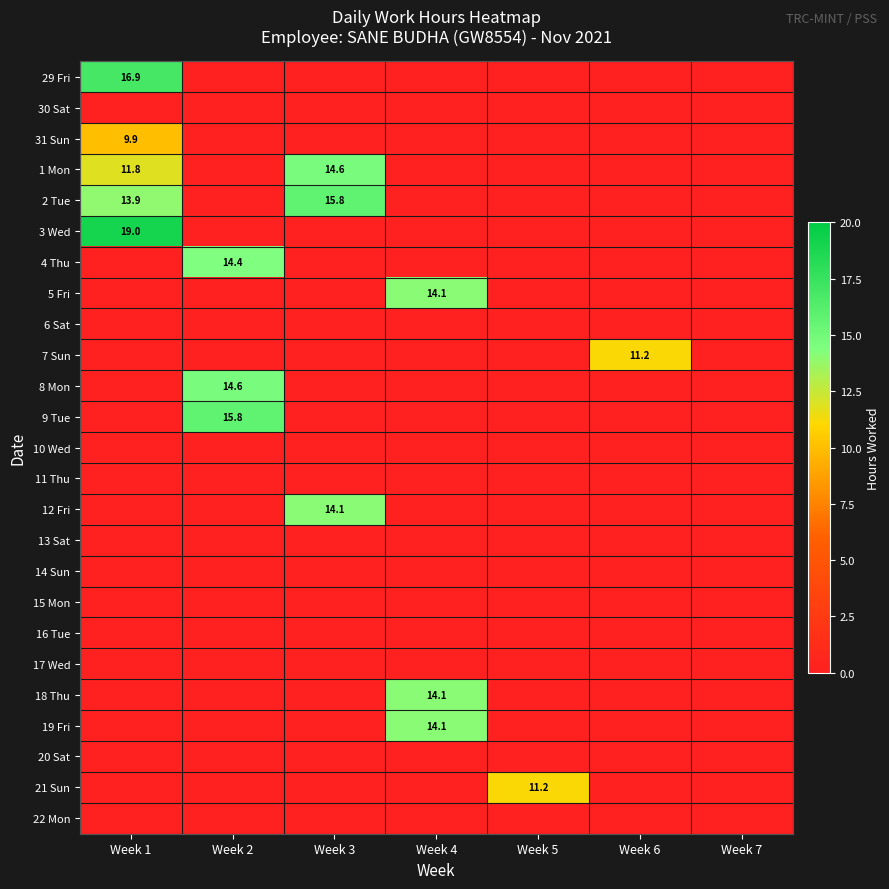

List the series in order of their peak value, highest first.

3 Wed, 29 Fri, 2 Tue, 9 Tue, 1 Mon, 8 Mon, 4 Thu, 18 Thu, 5 Fri, 12 Fri, 19 Fri, 7 Sun, 21 Sun, 31 Sun, 30 Sat, 6 Sat, 10 Wed, 11 Thu, 13 Sat, 14 Sun, 15 Mon, 16 Tue, 17 Wed, 20 Sat, 22 Mon